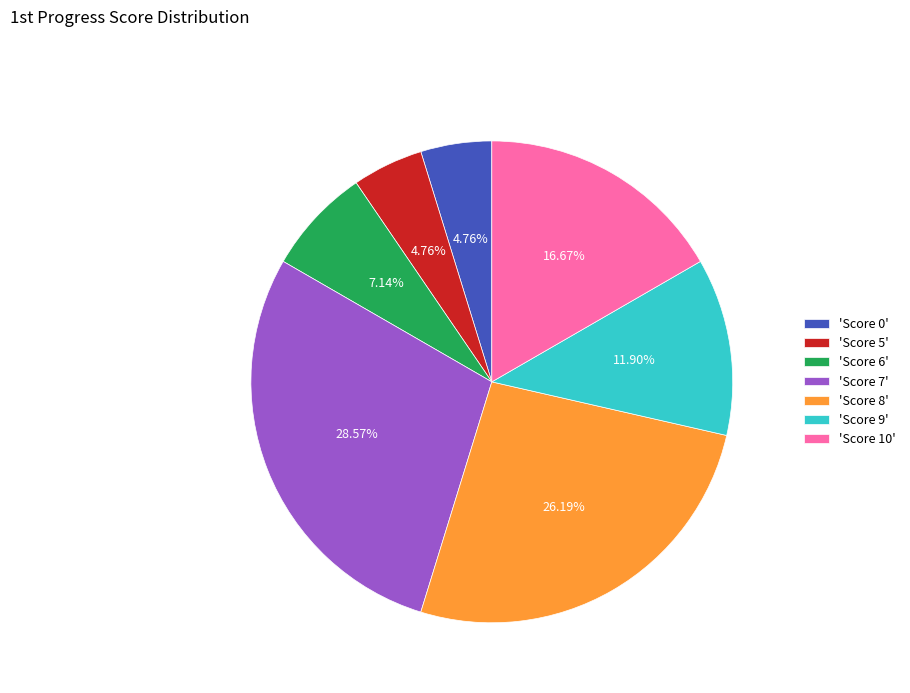

How many slices are in this pie chart?

7